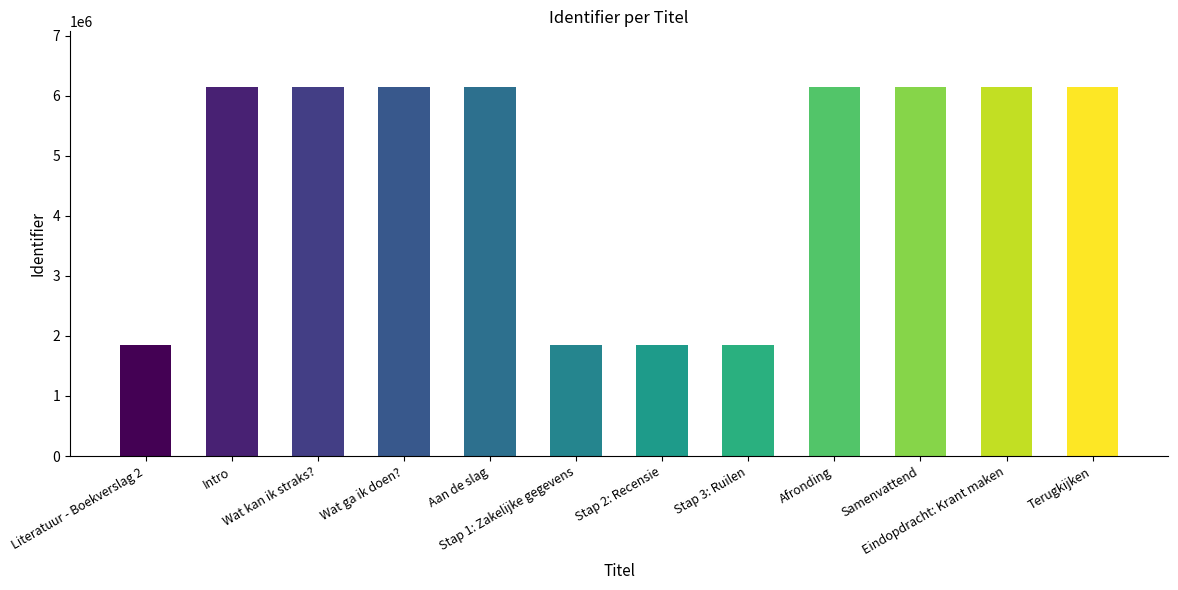

Is it true that the value at Literatuur - Boekverslag 2 is 1278011?

False